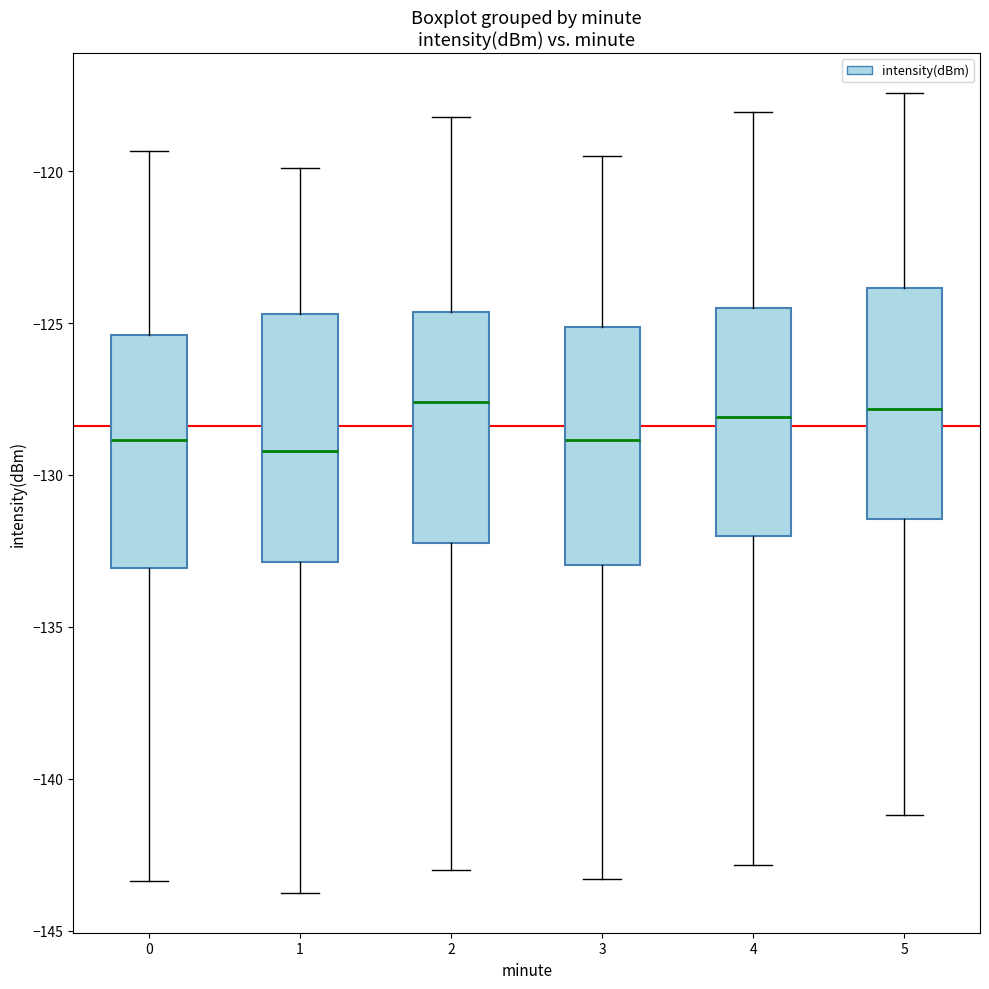

Where is the upper edge of the box at x = 3 on the y-axis? The values are not printed on the chart, so give them approximately, as read against the axis.

-125.0